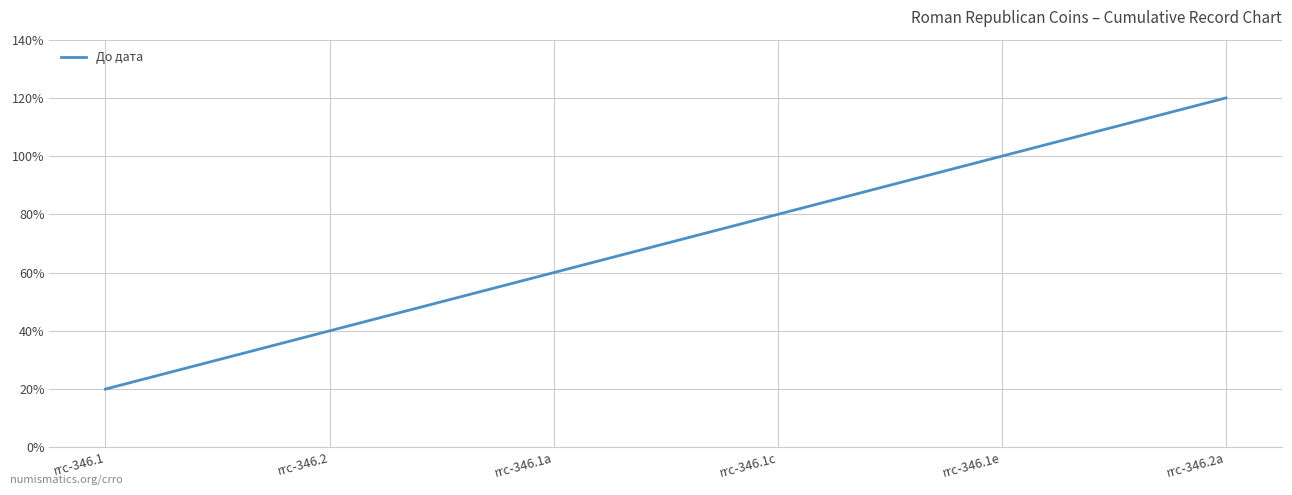

What is the approximate value at rrc-346.1c, to the nearest 10?

80